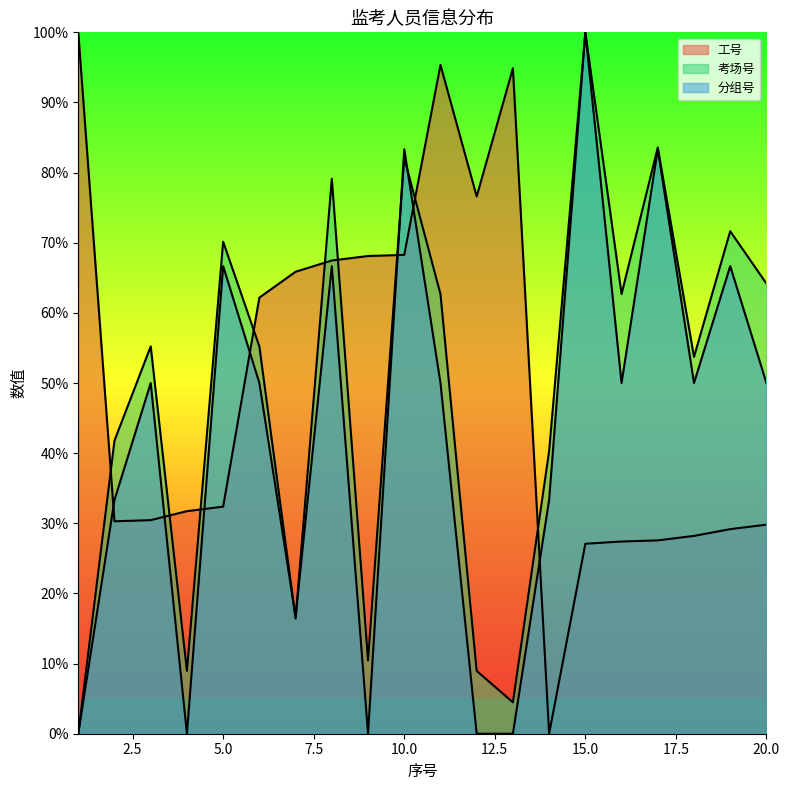

Does the chart display data point markers on the line(s)?

No